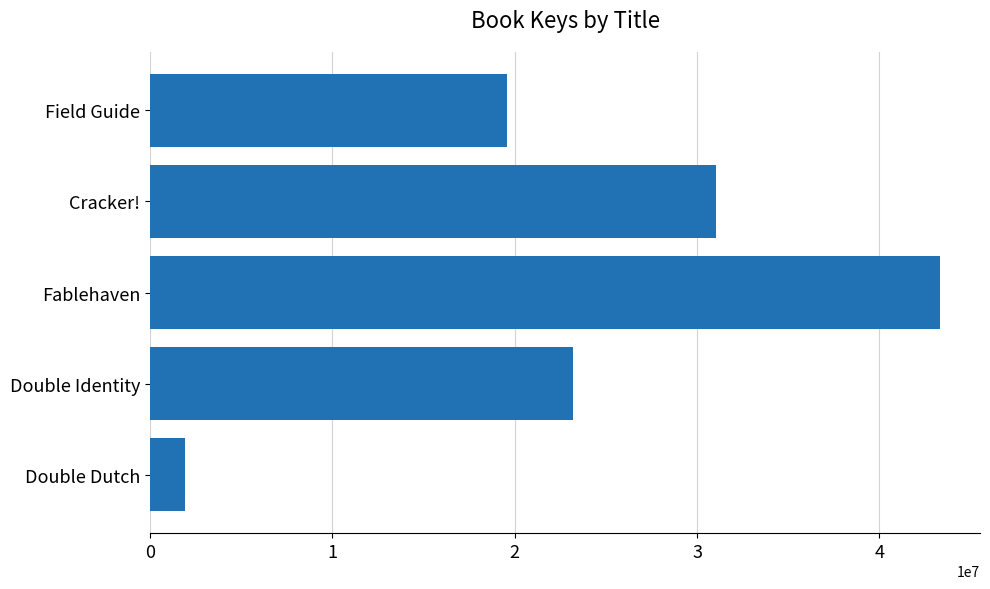

Where is the data nearest to the value 22626350?

Double Identity